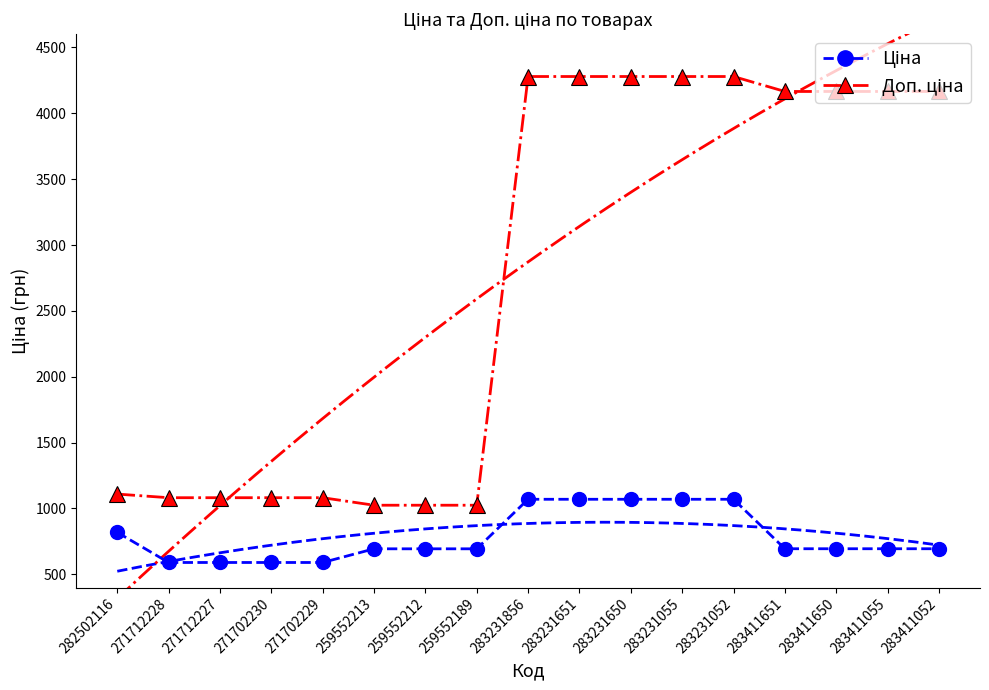

What is the sum of the Доп. ціна values at 271712228 and 283231856?

5360.7